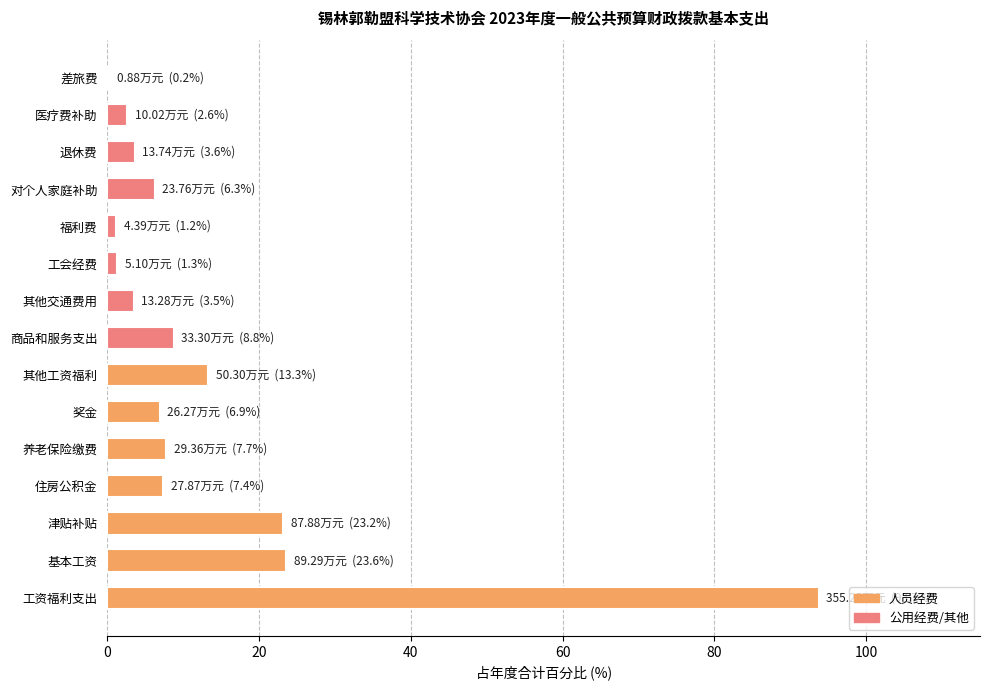

What is the approximate value at 其他工资福利?

13.3